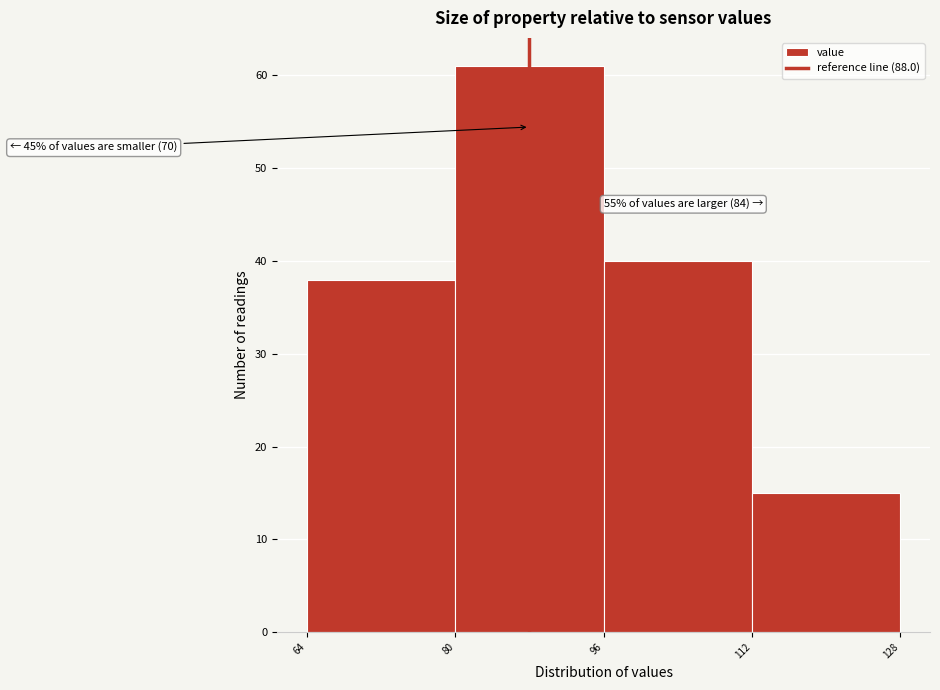

Which range on the x-axis has the tallest bar?

80 to 96